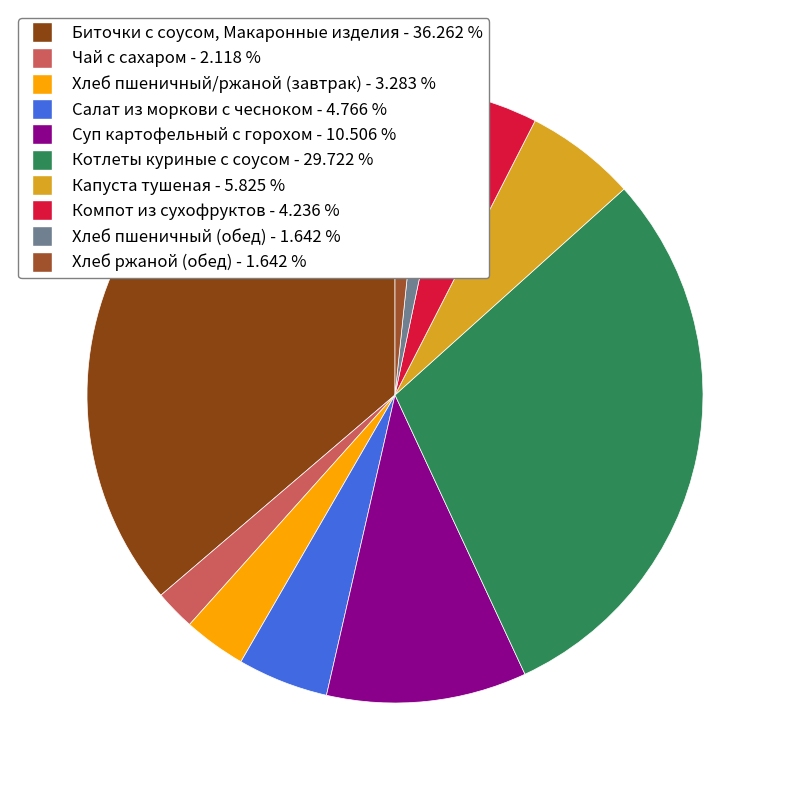

How many segments does this pie chart have?

10